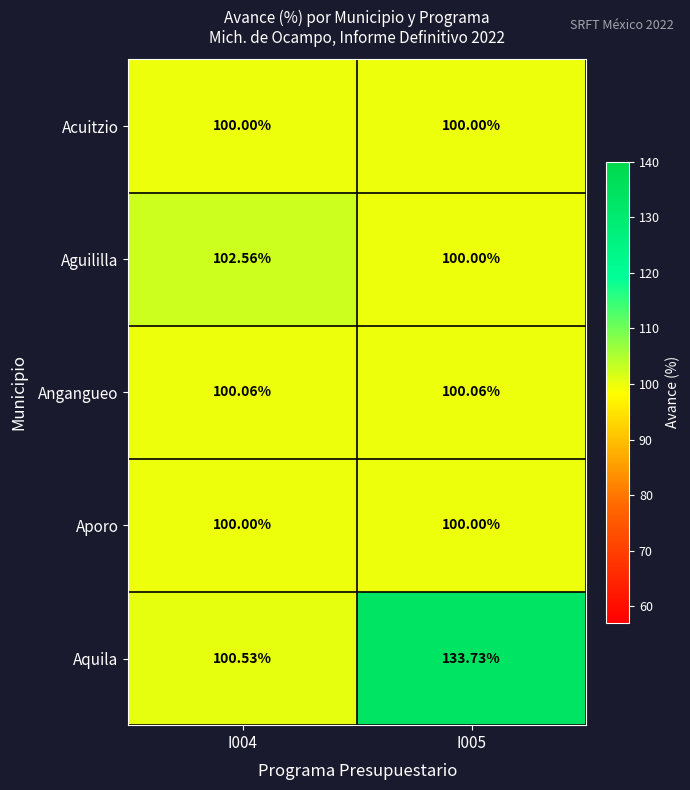

Which series has the widest spread of values?

Aquila